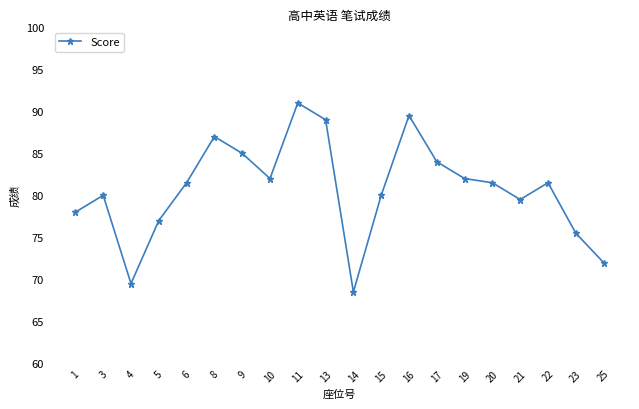

Is it true that the value at 4 is 90.4?

False